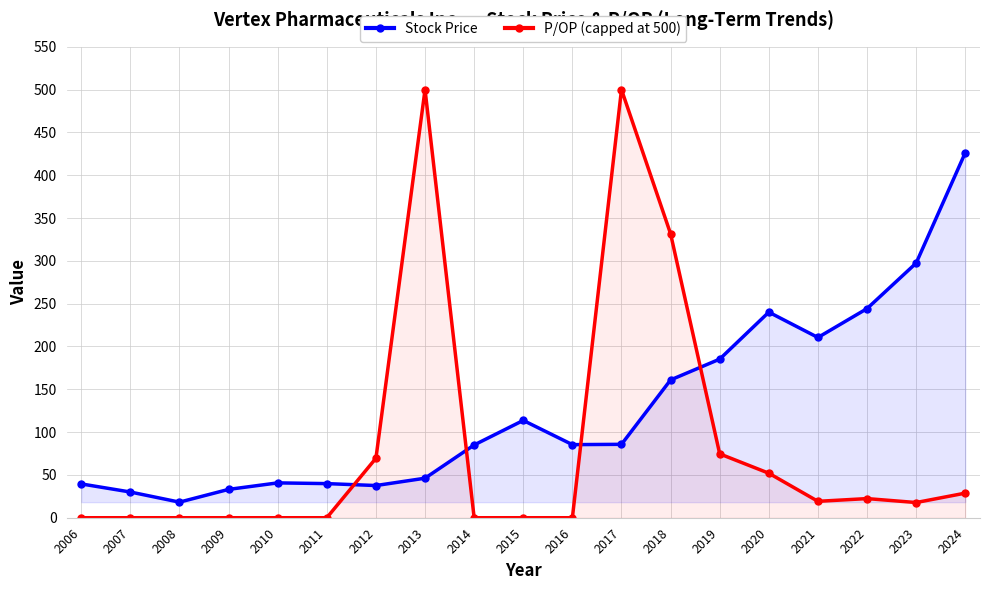

What are all the series names shown in the legend?

Stock Price, P/OP (capped at 500)